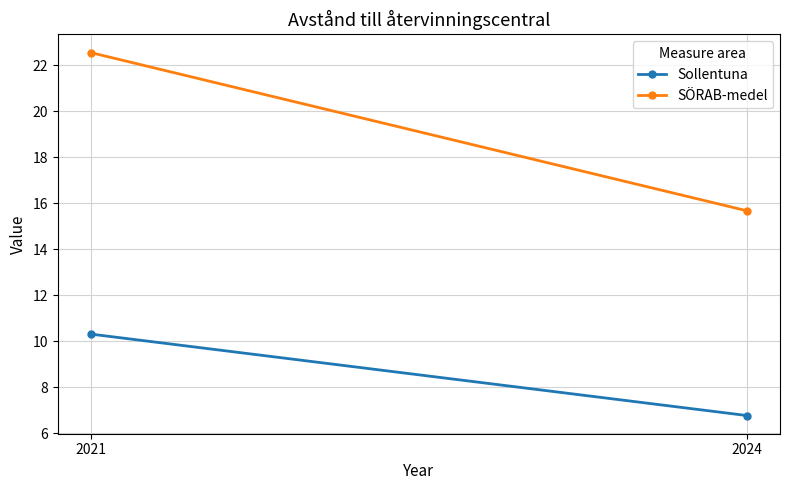

Where is SÖRAB-medel nearest to the value 19?

2024